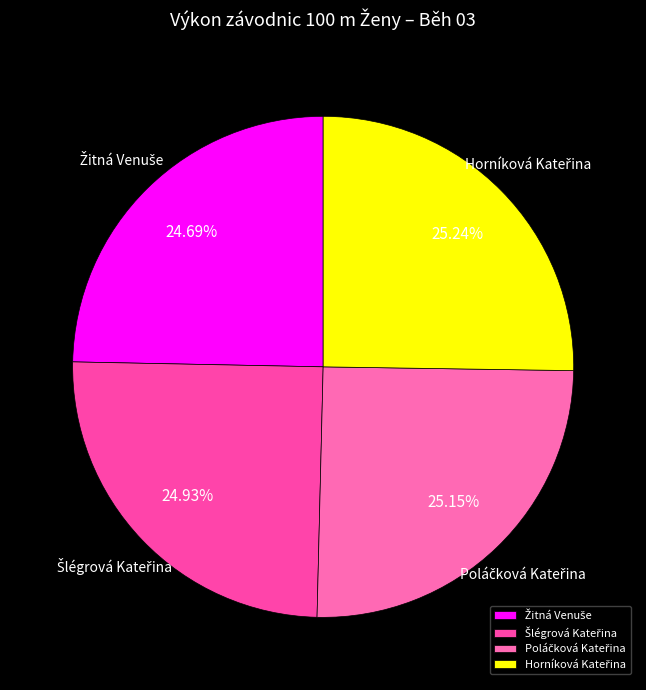

Is there a majority slice in this chart?

No